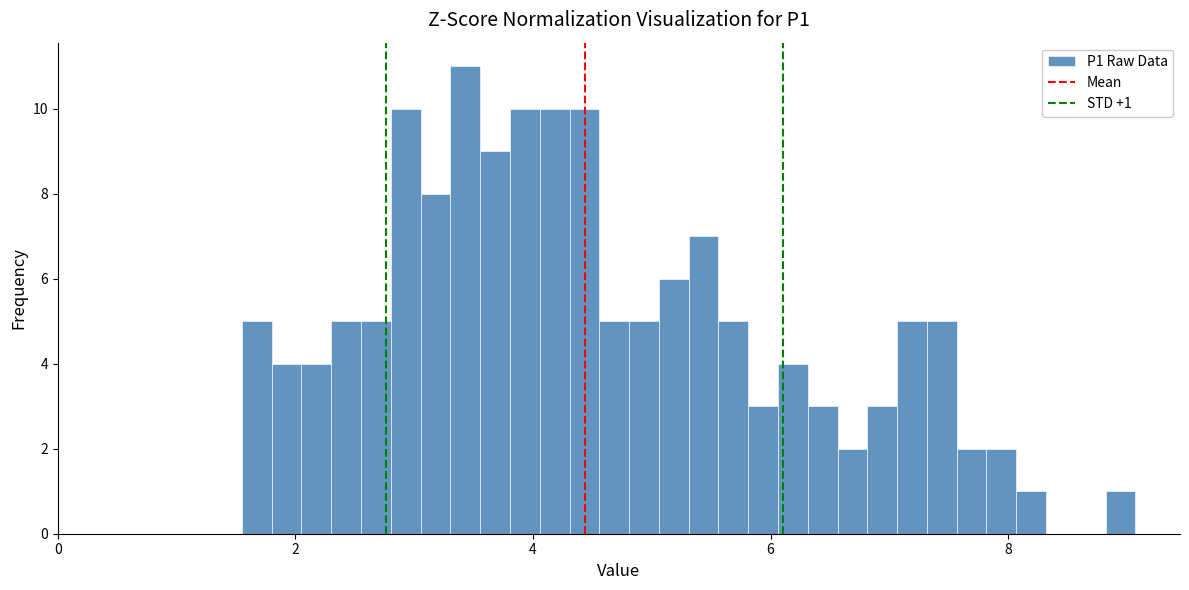

Around what value on the x-axis is the tallest bar? Give the approximate position of its centre, as read against the axis.

3.4